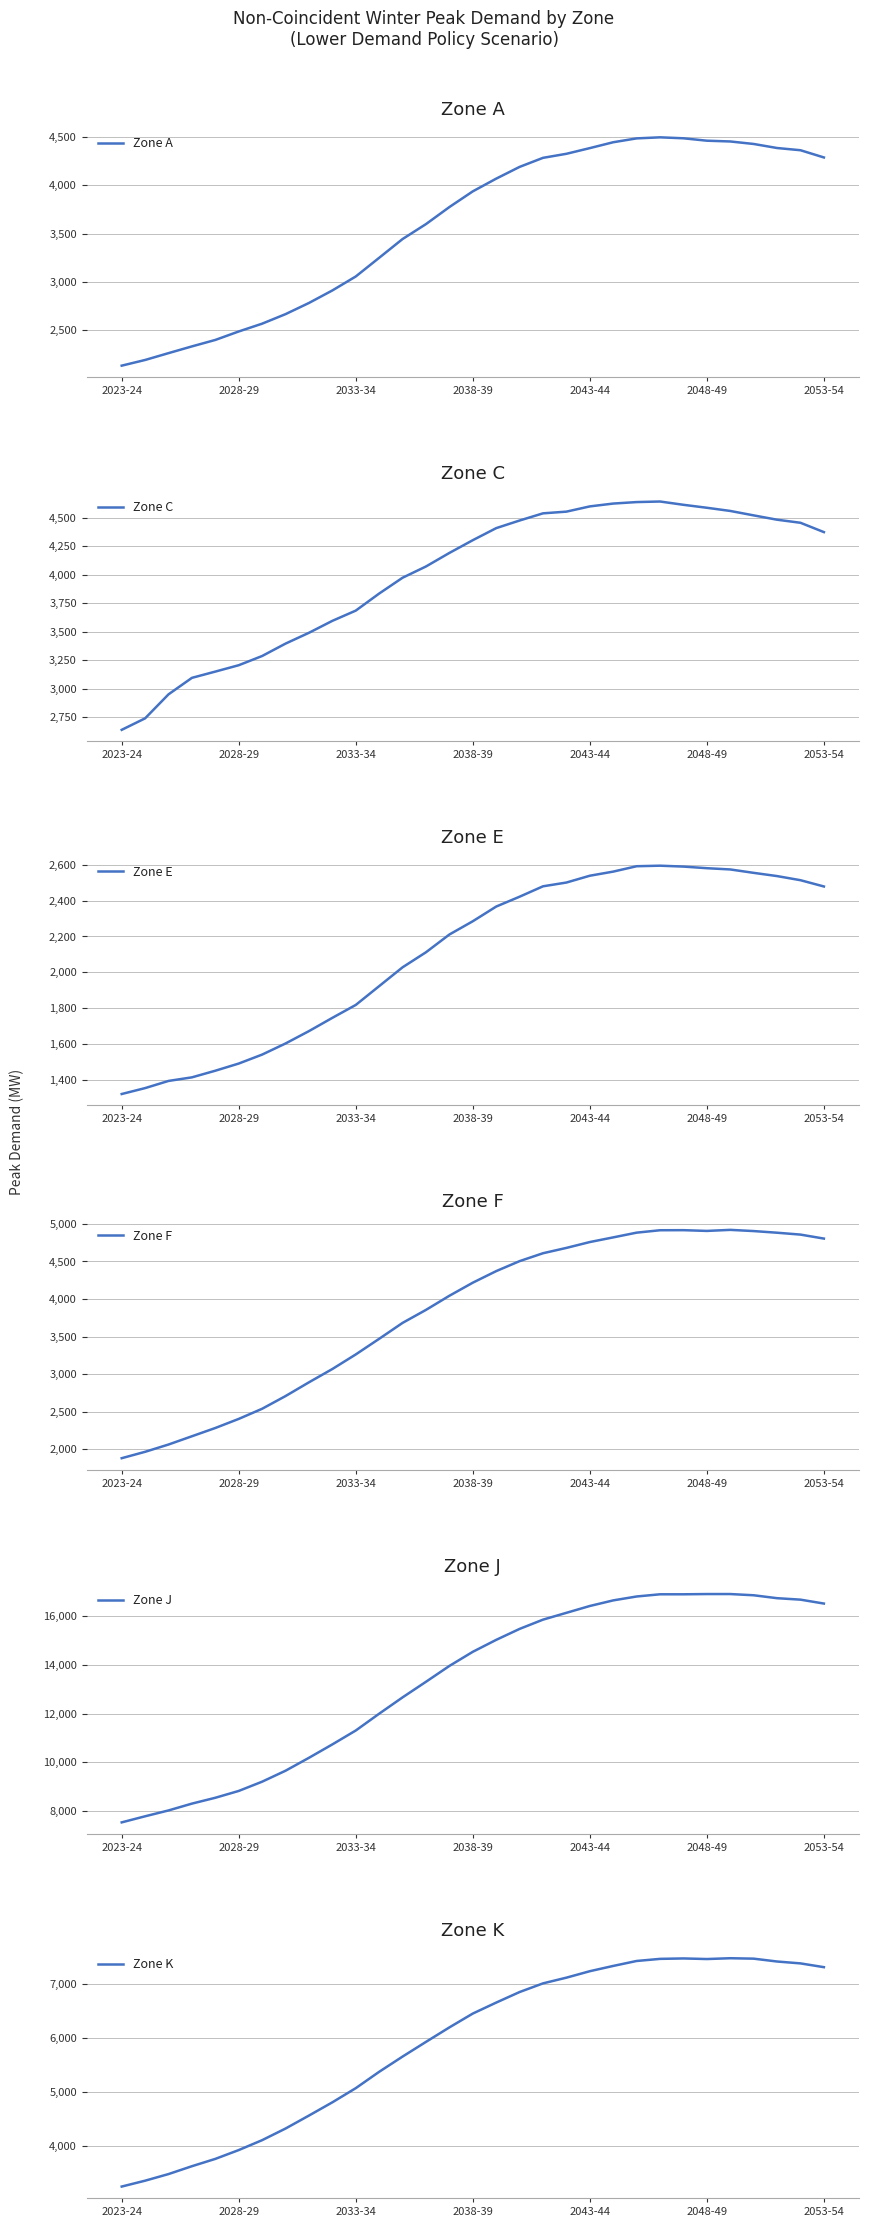

How many data points in Zone A are less than 3938?

15